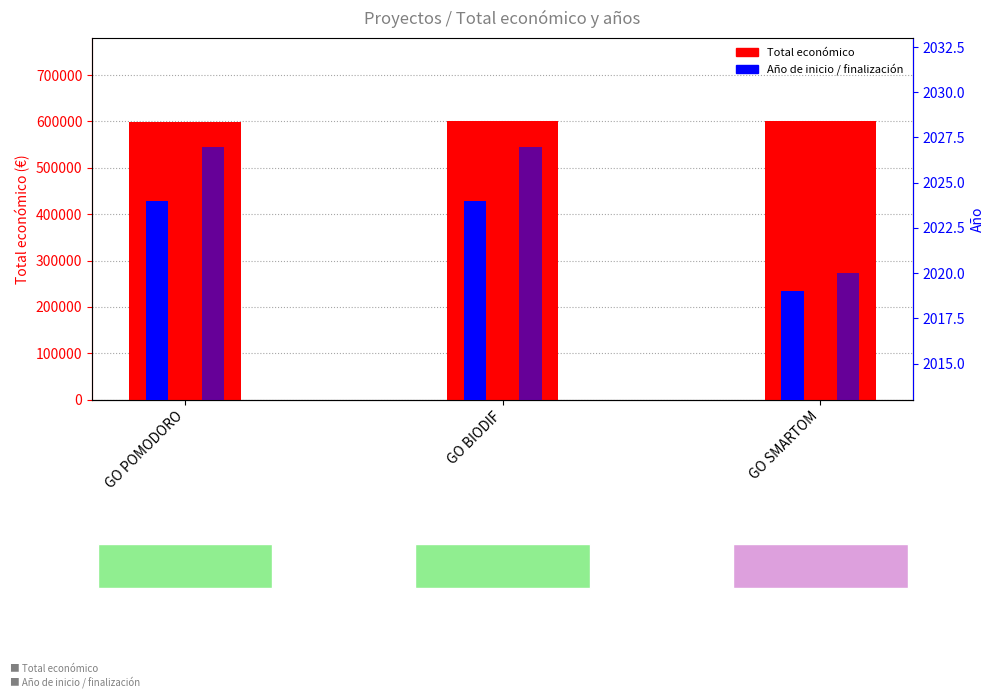

What is the average value of the Año de inicio series?

2022